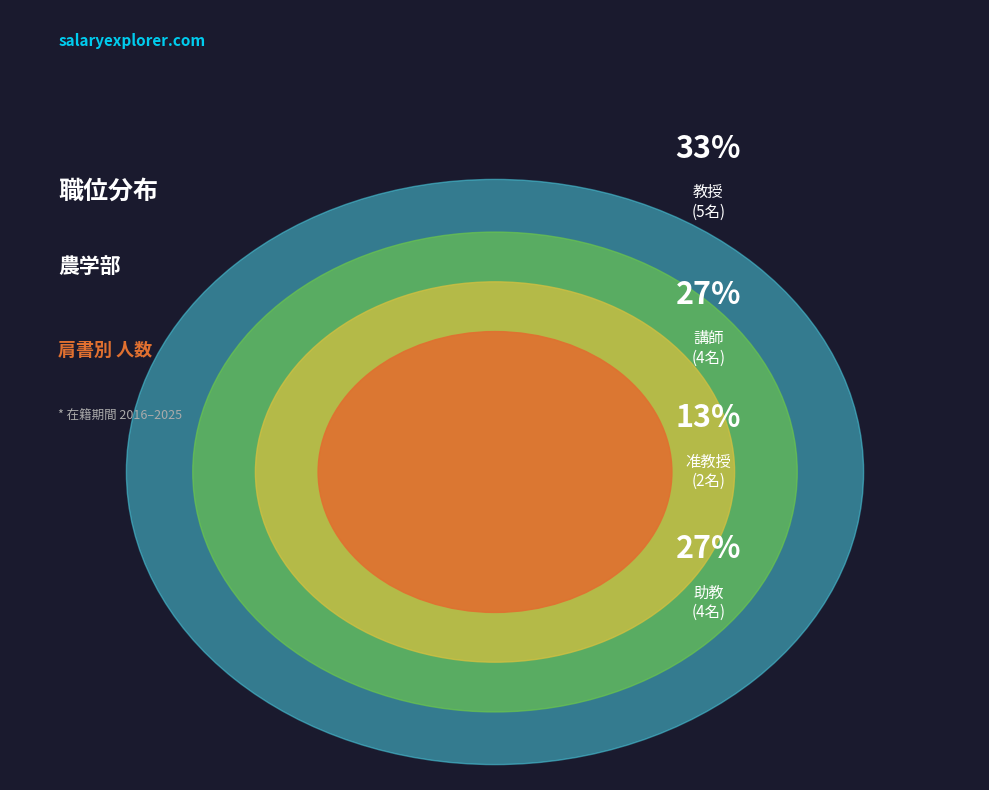

How many segments does this pie chart have?

4